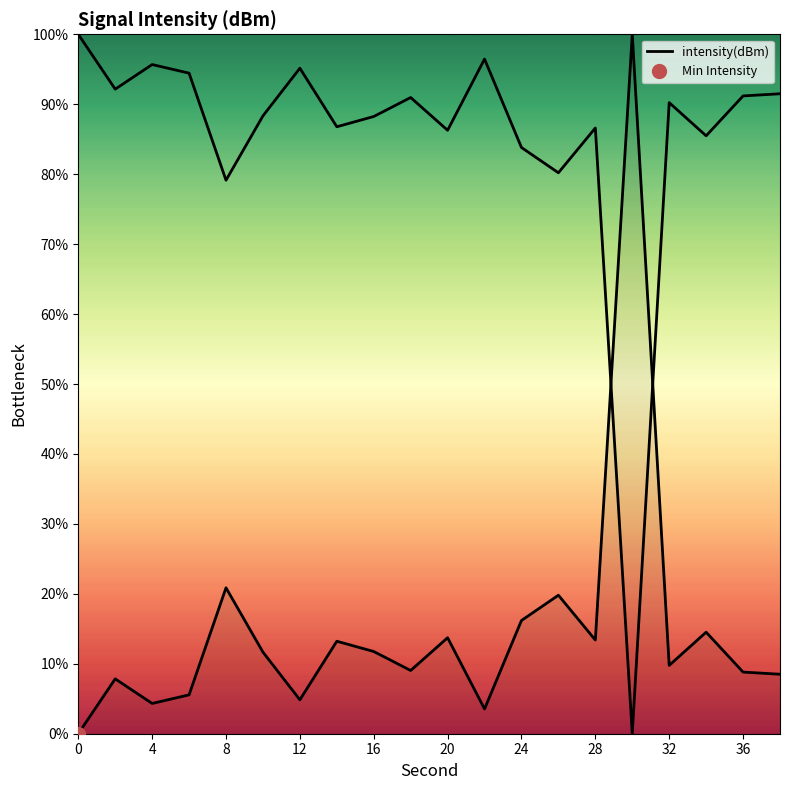

The chart shows a value of 3.2 at 28. True or false?

False